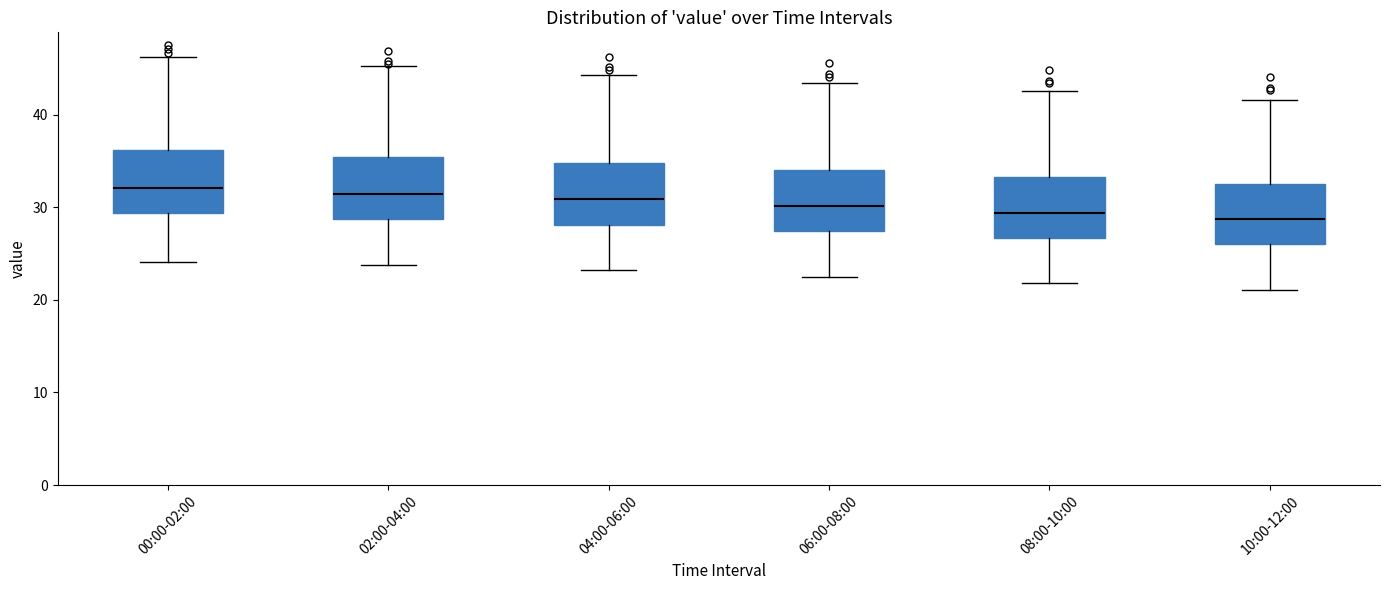

Reading left to right, read every box against the y-axis: the position of its median line, the range the box covers, and the ends of its whiskers. The values are not printed on the chart, so give them approximately, as read against the axis.

00:00-02:00: median 32, box 29 to 36, whiskers 24 to 46
02:00-04:00: median 31, box 29 to 35, whiskers 24 to 45
04:00-06:00: median 31, box 28 to 35, whiskers 23 to 44
06:00-08:00: median 30, box 27 to 34, whiskers 23 to 43
08:00-10:00: median 29, box 27 to 33, whiskers 22 to 43
10:00-12:00: median 29, box 26 to 33, whiskers 21 to 42